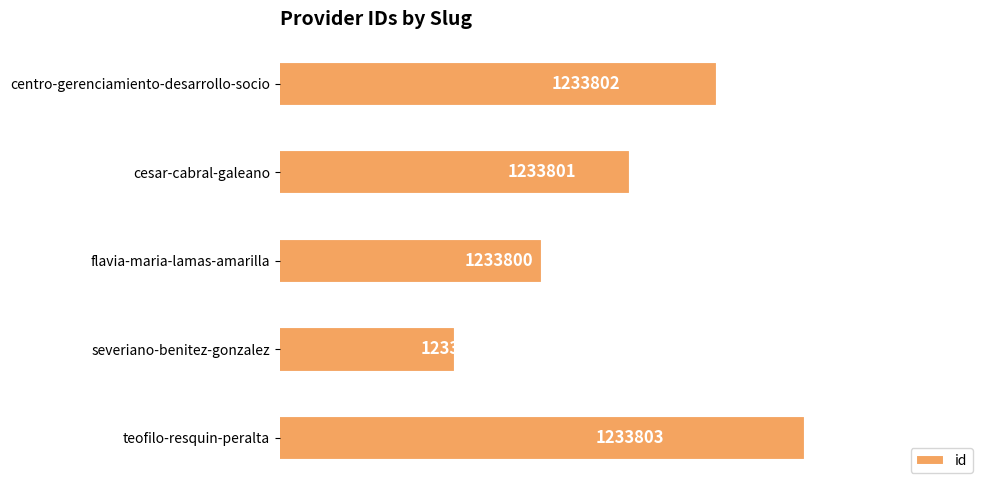

What is the average value?

1233801